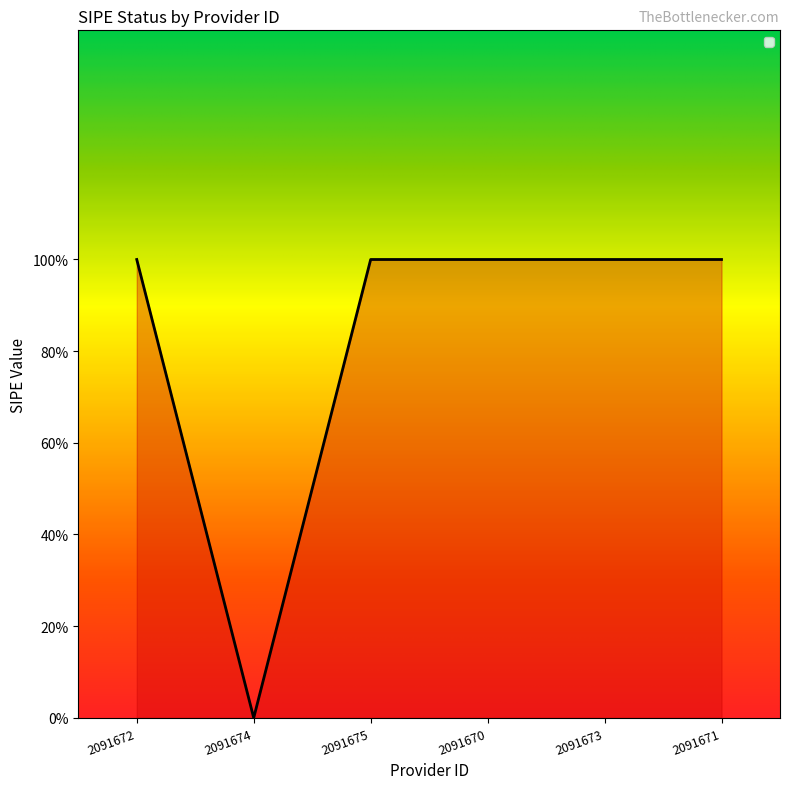

Does the chart have visible grid lines?

No